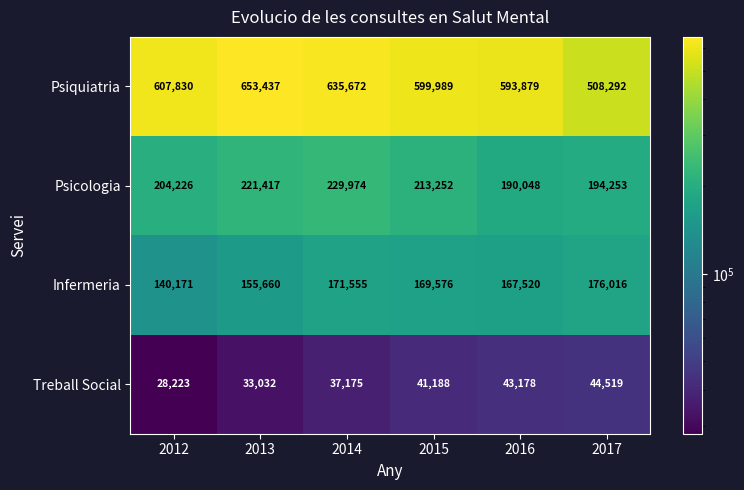

How many categories are shown in the chart?

6